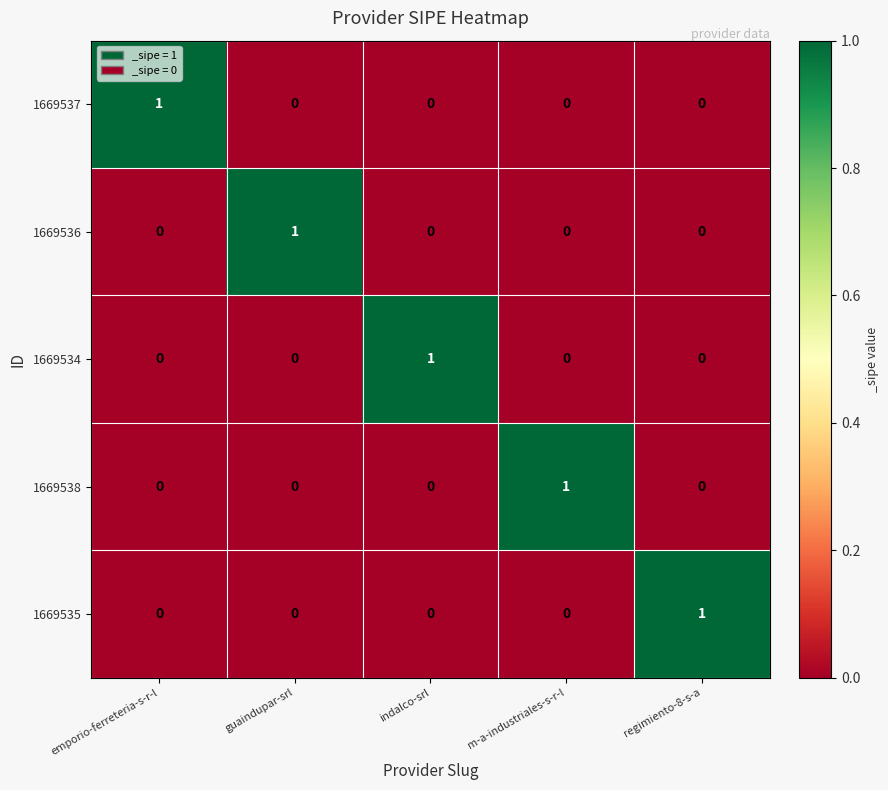

Reading left to right, extract all data points from this chart.

1669537: 1	0	0	0	0
1669536: 0	1	0	0	0
1669534: 0	0	1	0	0
1669538: 0	0	0	1	0
1669535: 0	0	0	0	1